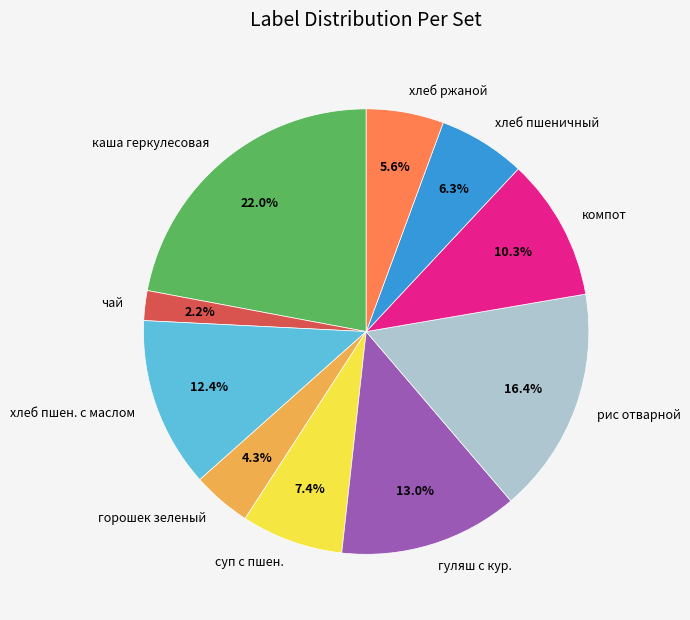

How much of the chart is everything except гуляш с кур.?

87.0%